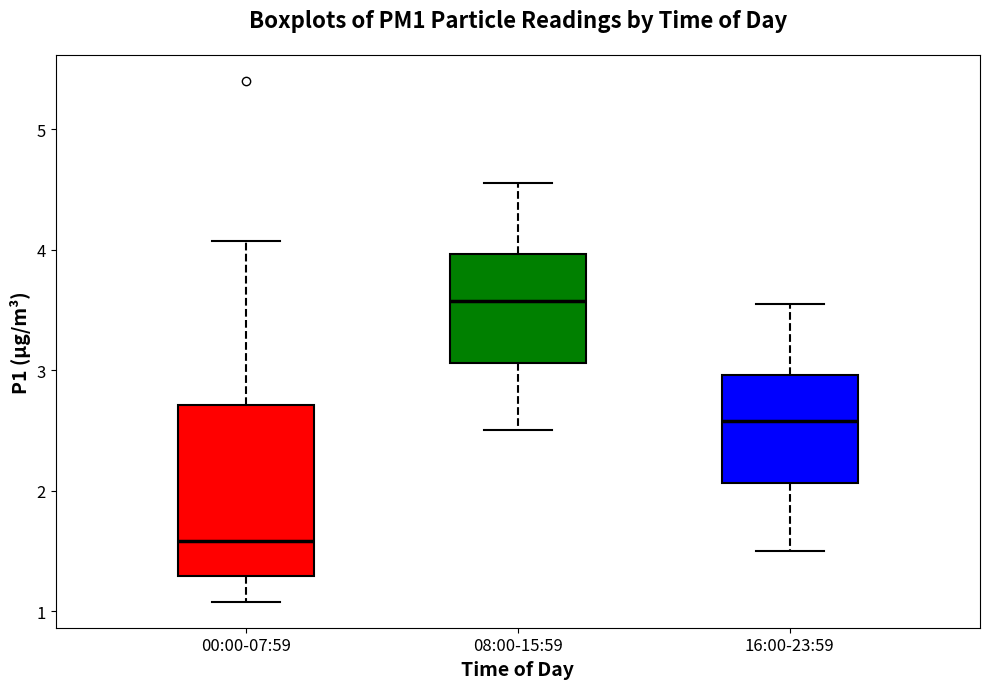

Reading left to right, transcribe this box plot: for each box, give where its median line is, the range the box spans, and where its two whiskers end, as read against the y-axis. The values are not printed on the chart, so give them approximately, as read against the axis.

00:00-07:59: median 1.6, box 1.3 to 2.7, whiskers 1.1 to 4.1
08:00-15:59: median 3.6, box 3.1 to 4.0, whiskers 2.5 to 4.6
16:00-23:59: median 2.6, box 2.1 to 3.0, whiskers 1.5 to 3.6